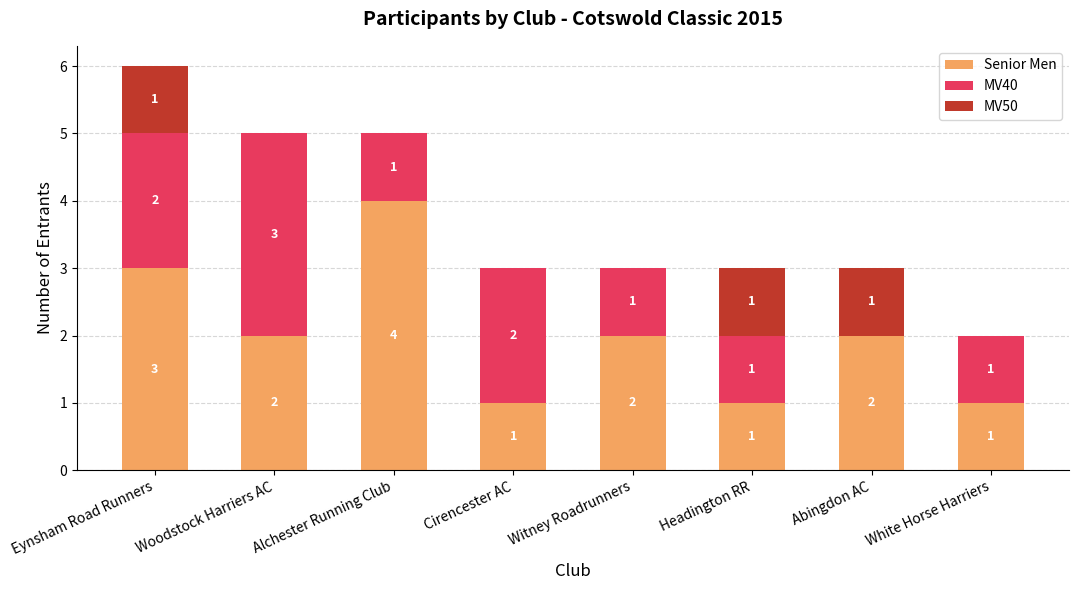

How many series are shown in this chart?

3